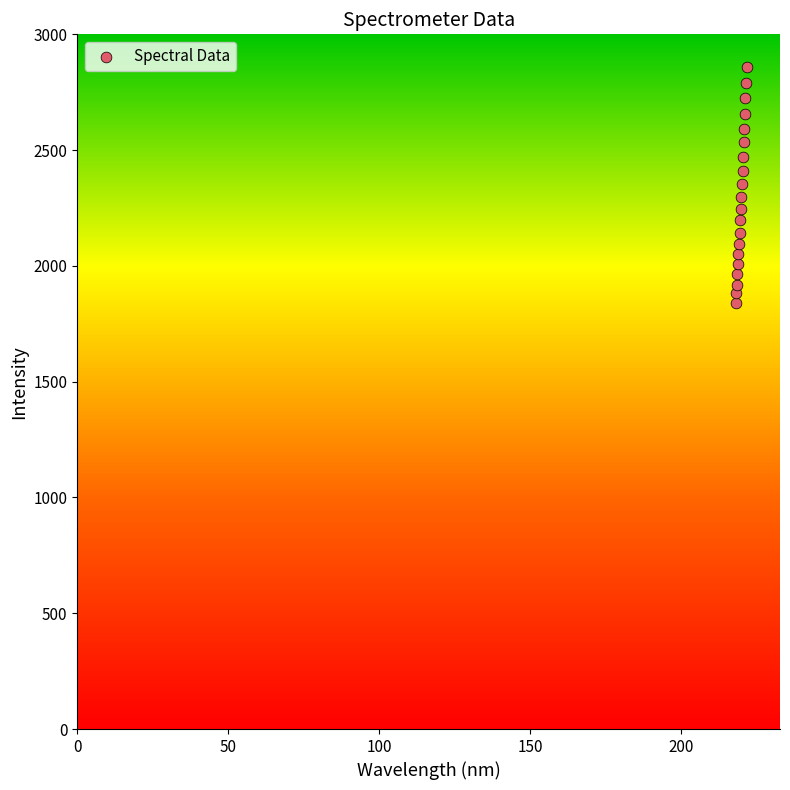

What is the range of X values (max minus min)?

3.6